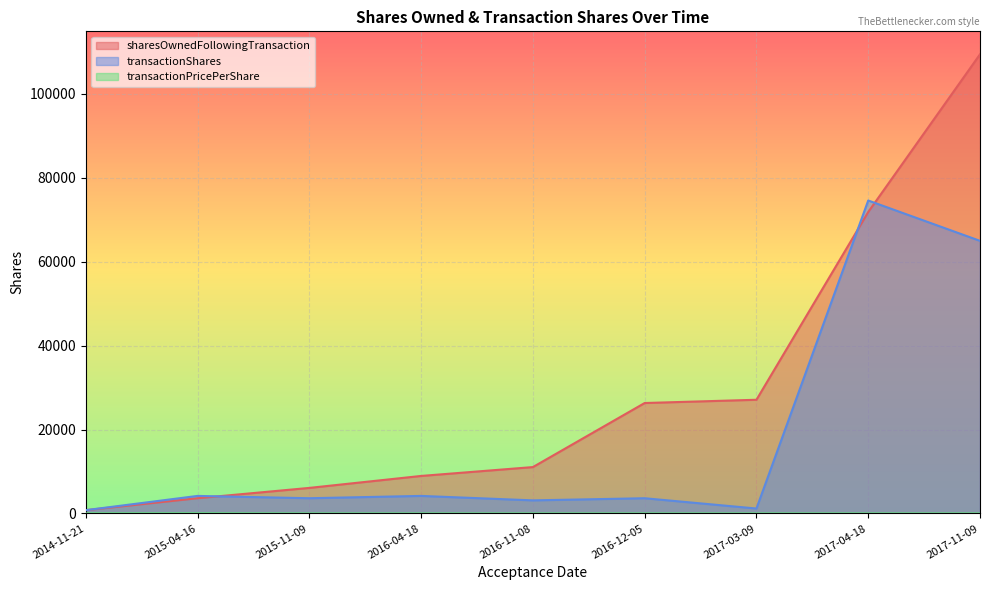

Rank the series at 2016-11-08 from highest to lowest value.

sharesOwnedFollowingTransaction, transactionShares, transactionPricePerShare